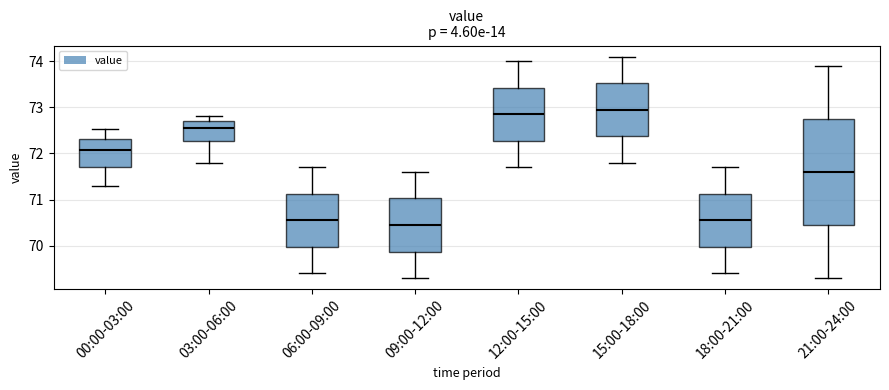

Reading left to right, read every box against the y-axis: the position of its median line, the range the box covers, and the ends of its whiskers. The values are not printed on the chart, so give them approximately, as read against the axis.

00:00-03:00: median 72.1, box 71.7 to 72.3, whiskers 71.3 to 72.5
03:00-06:00: median 72.6, box 72.3 to 72.7, whiskers 71.8 to 72.8
06:00-09:00: median 70.6, box 70.0 to 71.1, whiskers 69.4 to 71.7
09:00-12:00: median 70.5, box 69.9 to 71.0, whiskers 69.3 to 71.6
12:00-15:00: median 72.9, box 72.3 to 73.4, whiskers 71.7 to 74.0
15:00-18:00: median 73.0, box 72.4 to 73.5, whiskers 71.8 to 74.1
18:00-21:00: median 70.6, box 70.0 to 71.1, whiskers 69.4 to 71.7
21:00-24:00: median 71.6, box 70.5 to 72.8, whiskers 69.3 to 73.9